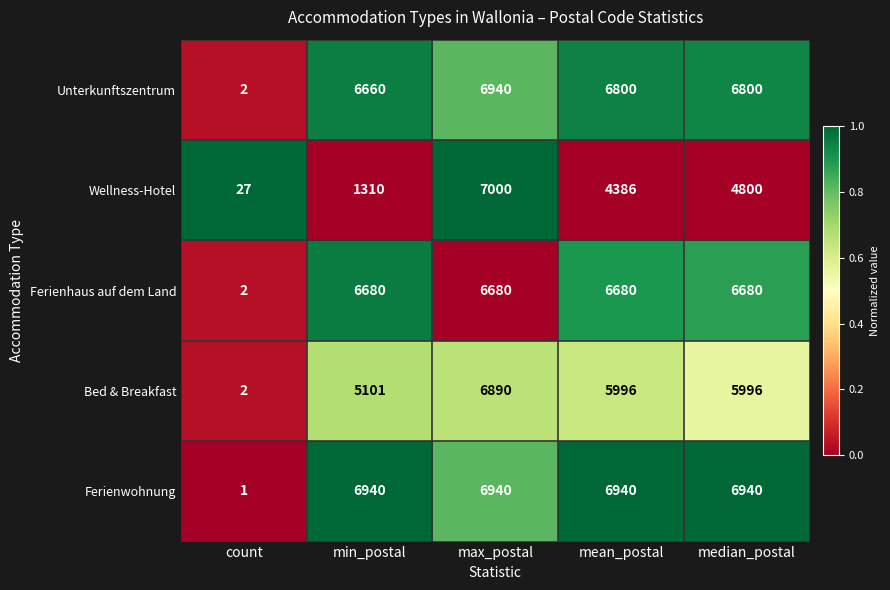

At which category is the sum across all series the highest?

max_postal